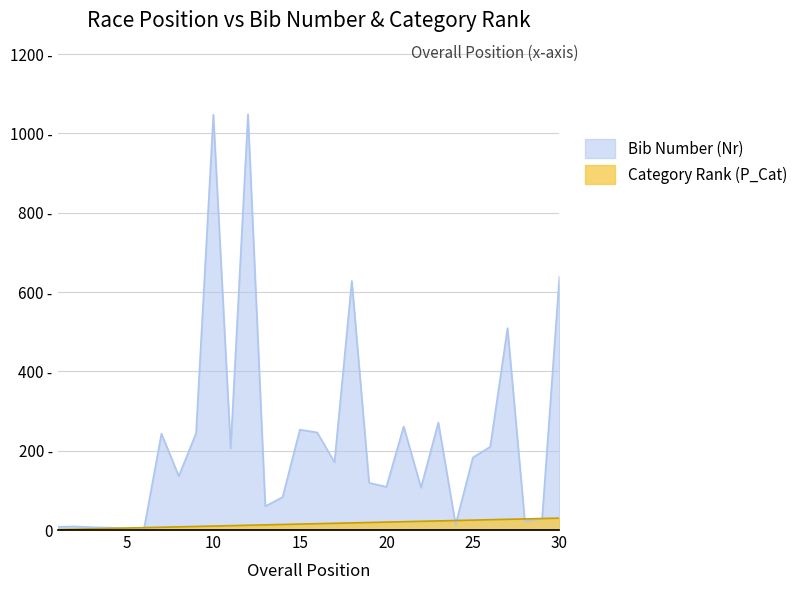

Rank the series at 10 from lowest to highest value.

Category Rank (P_Cat), Bib Number (Nr)